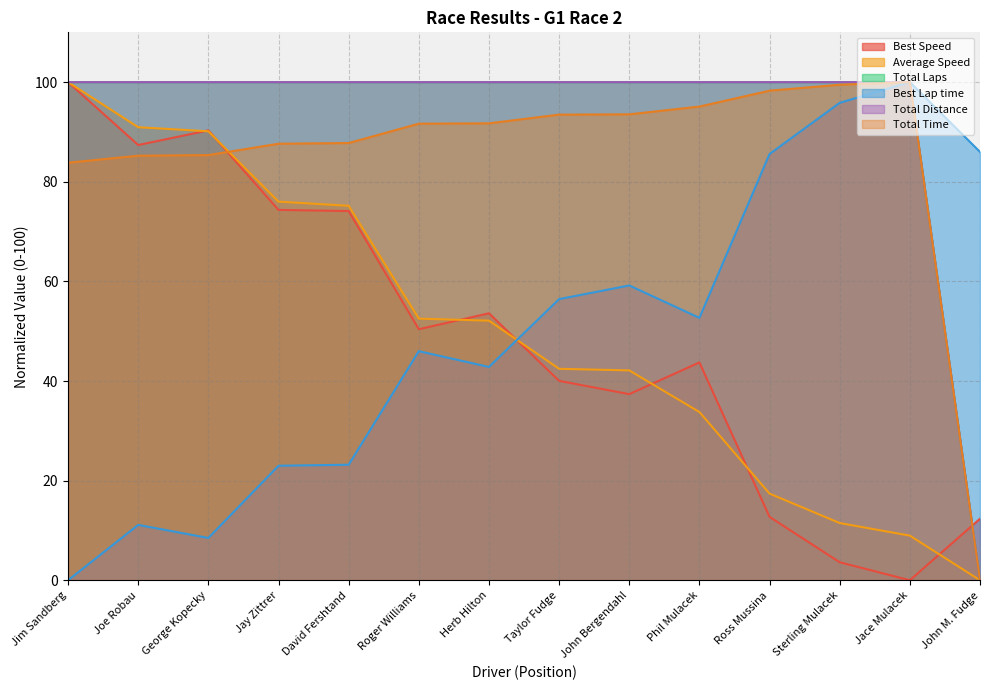

In Best Speed, how many points are lower than both neighbors (excluding endpoints)?

4